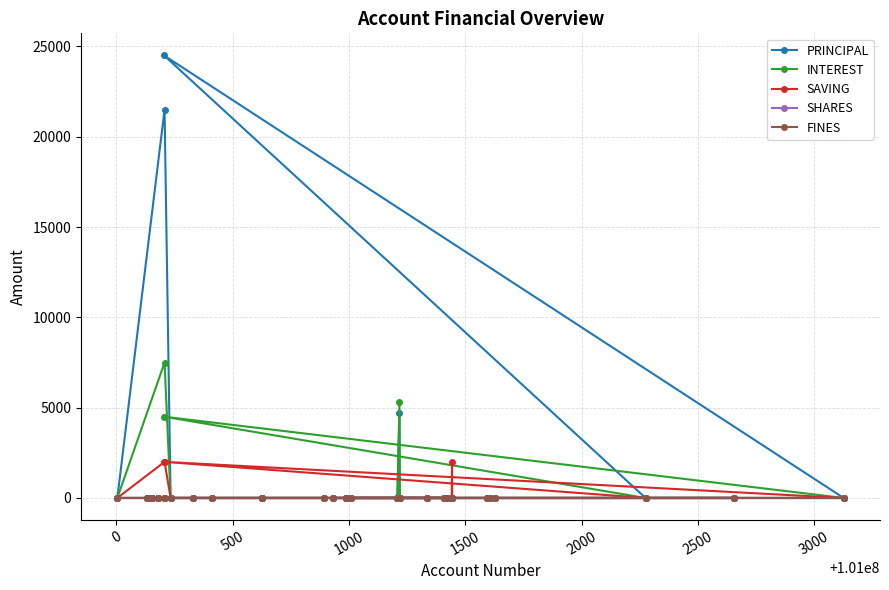

Does the chart have visible grid lines?

Yes